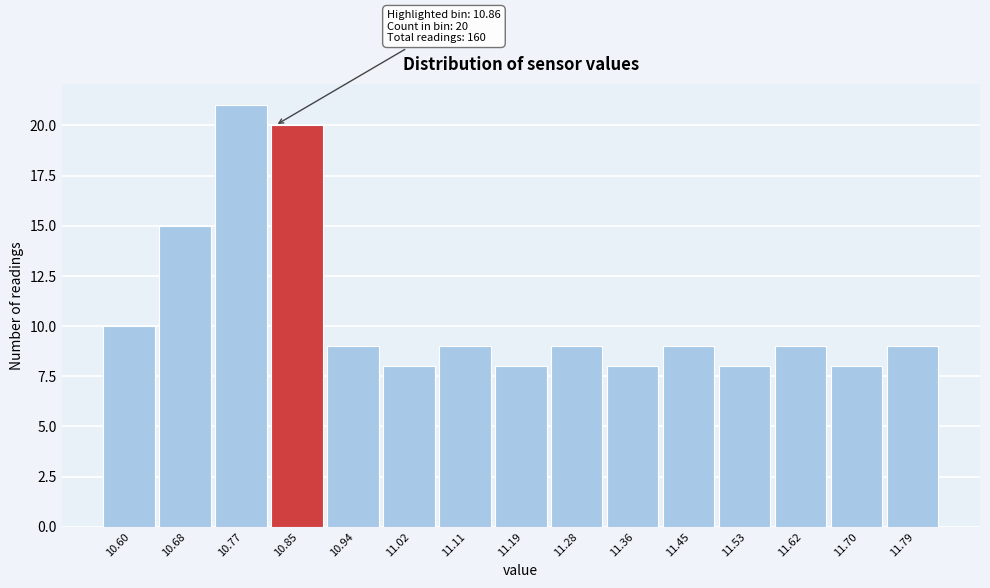

Reading left to right, transcribe all the data shown in this chart.

10	15	21	20	9	8	9	8	9	8	9	8	9	8	9